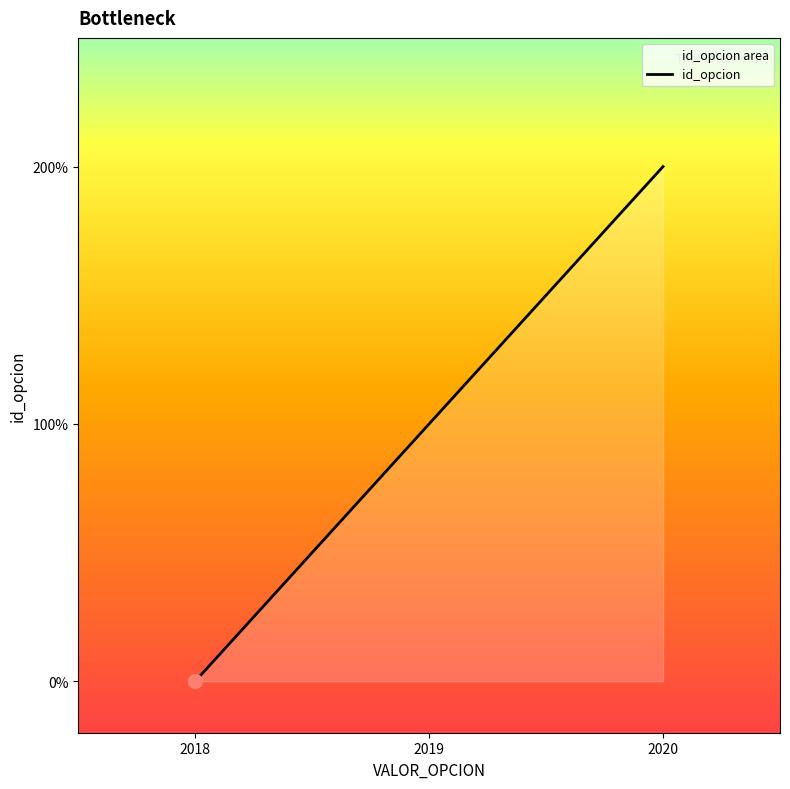

What is the change in value from 2018 to 2020?

+2